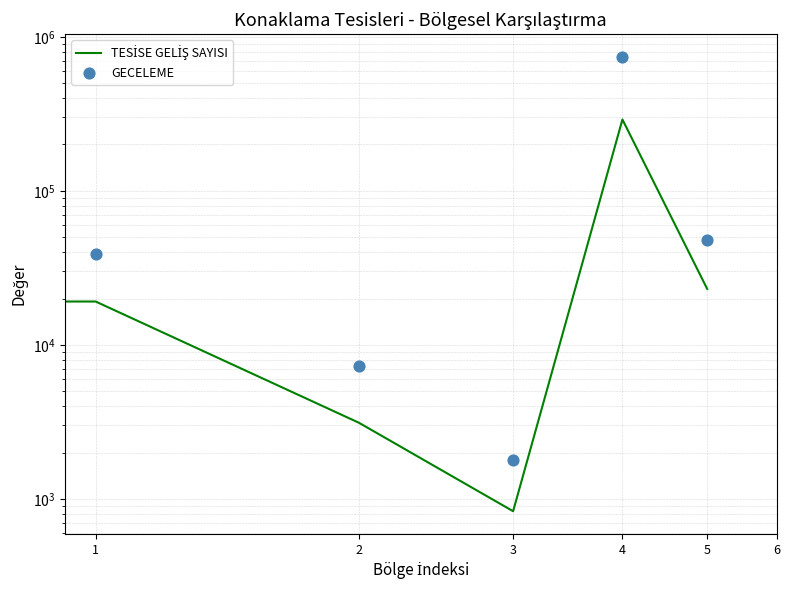

At how many categories does at least one series exceed 702396?

1